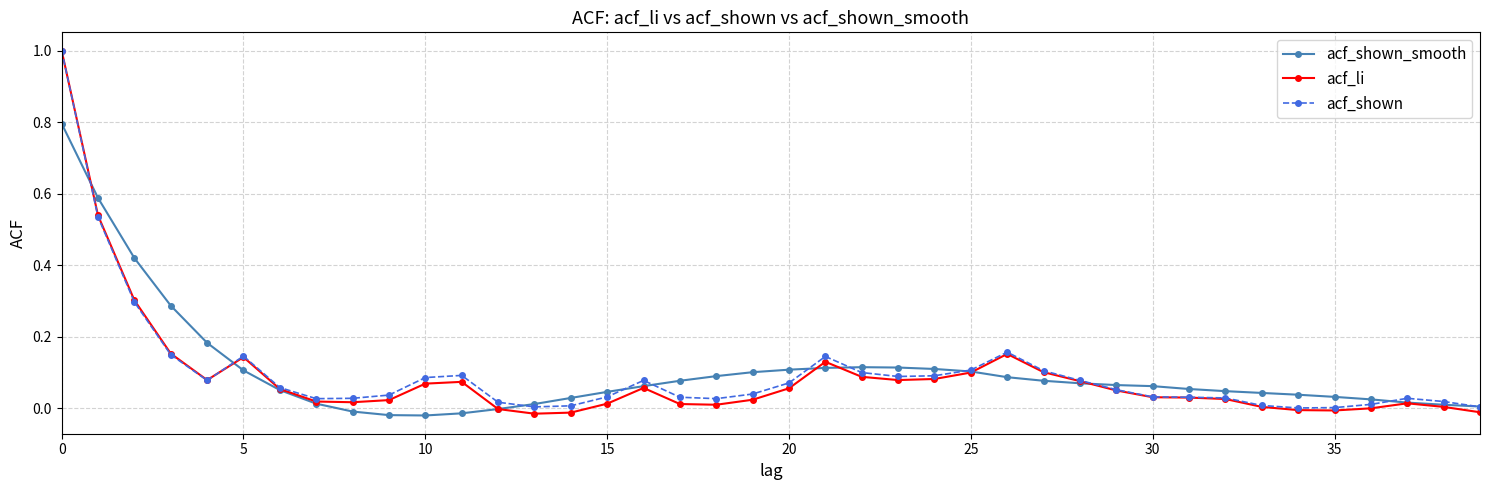

Which series has the widest spread of values?

acf_li